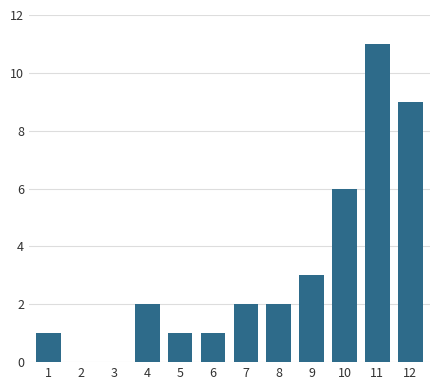

Reading left to right, extract all data points from this chart.

1=1	2=0	3=0	4=2	5=1	6=1	7=2	8=2	9=3	10=6	11=11	12=9